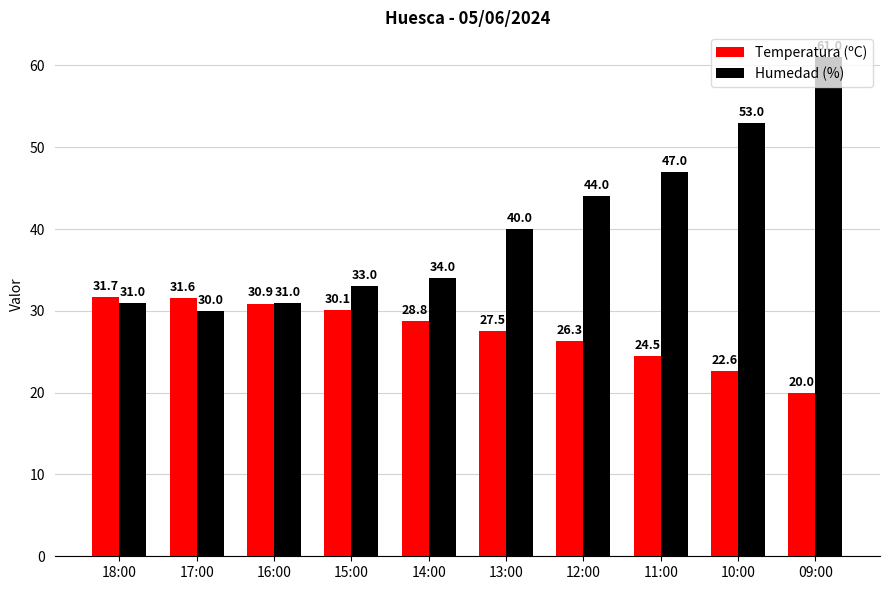

What is the minimum value for Humedad (%)?

30.0